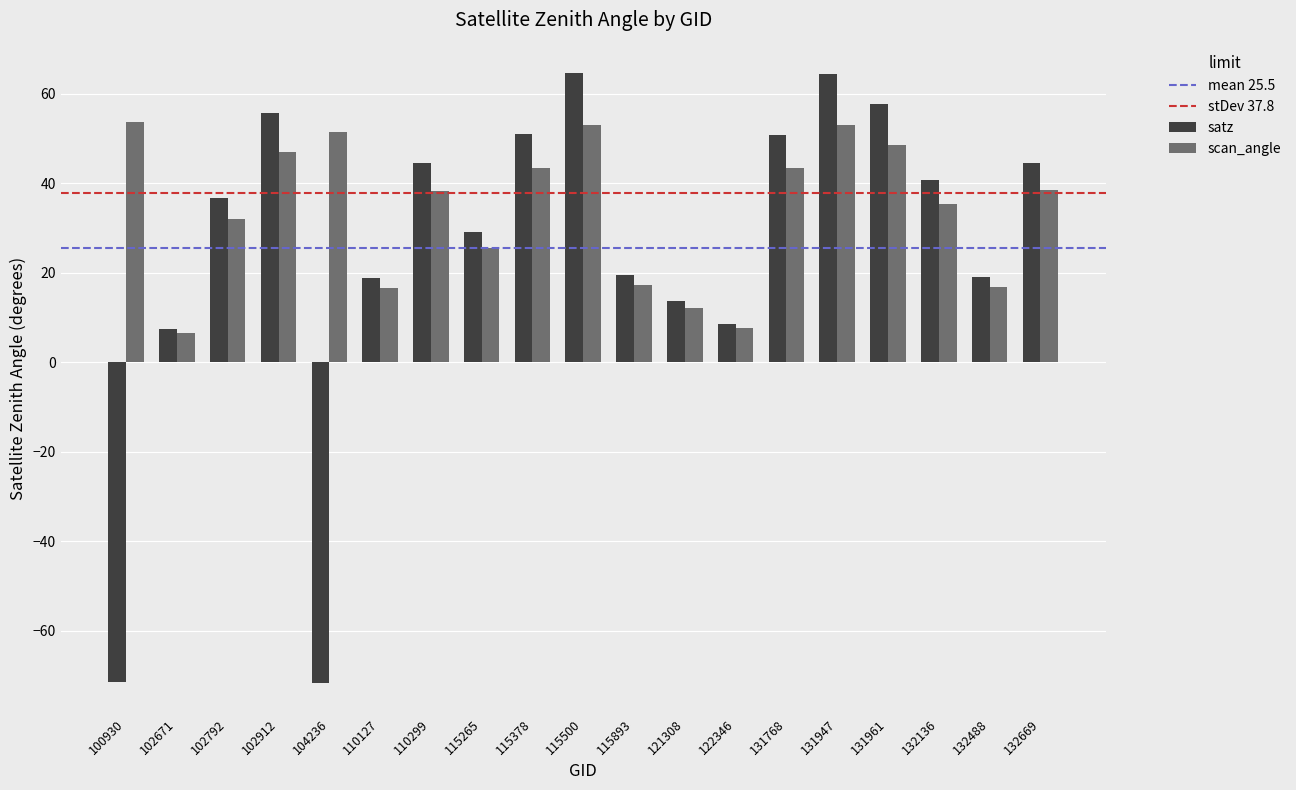

What is the spread (max minus min) of values at 110127?

2.2